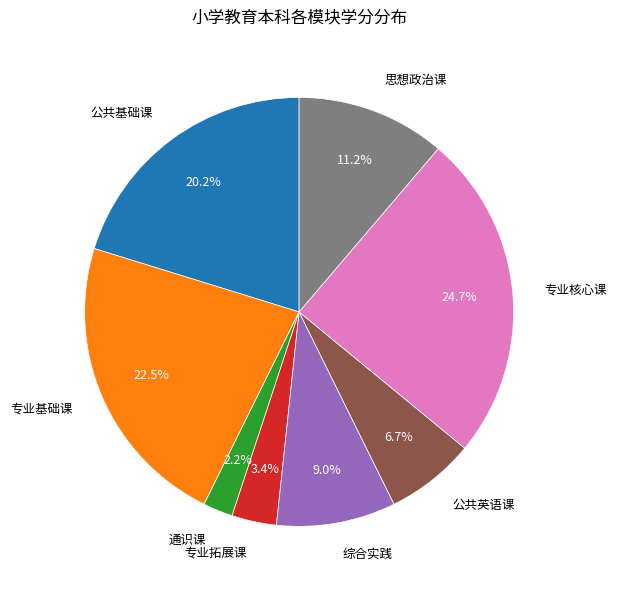

Count the number of slices in the pie.

8